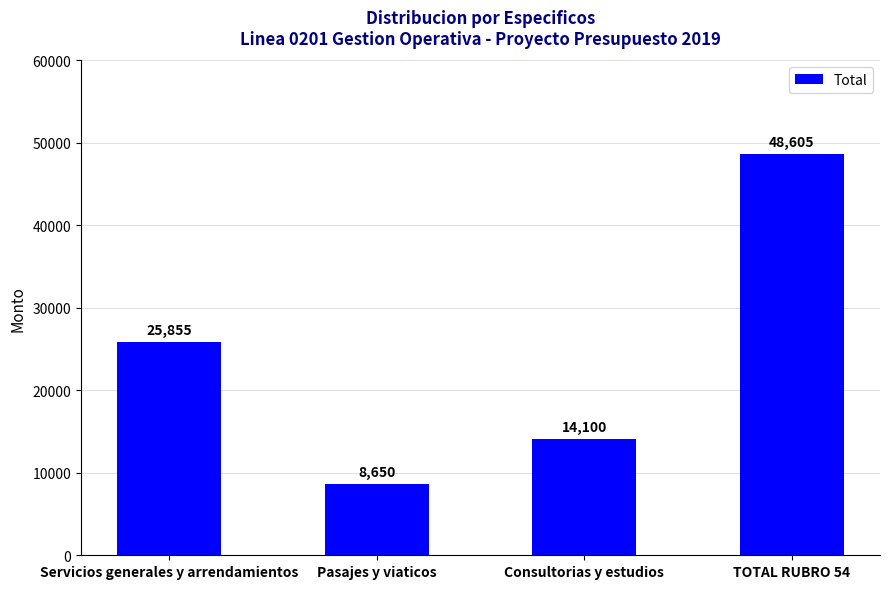

Approximately how many times larger is the value at Consultorias y estudios compared to Pasajes y viaticos?

1.6